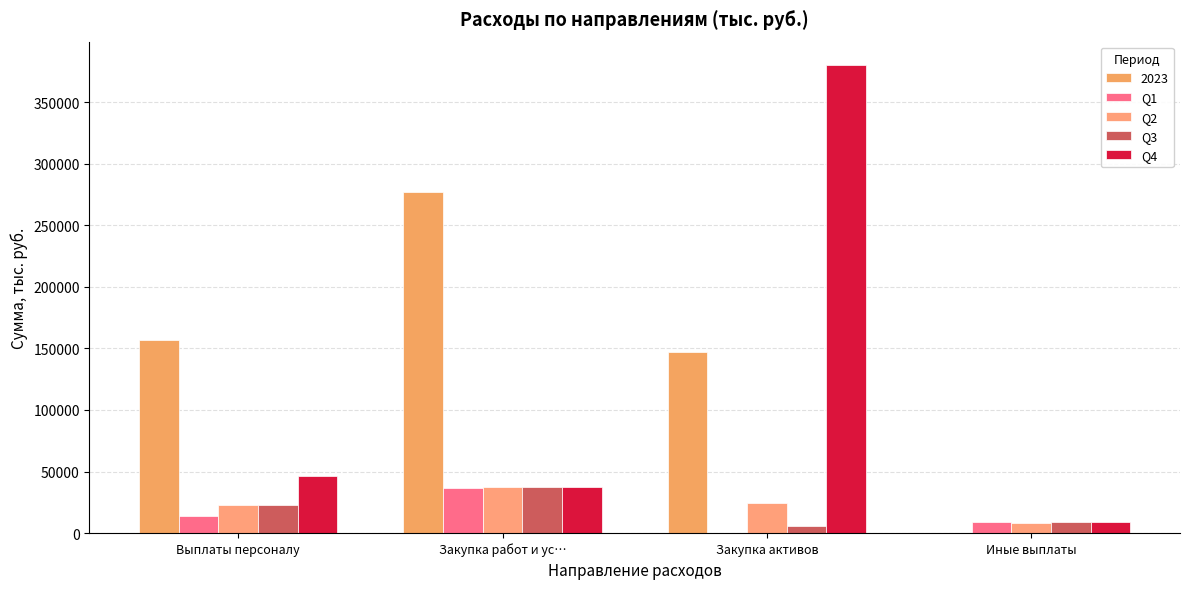

What is the difference between the Q4 values at Закупка активов and Закупка работ и ус…?

342838.4